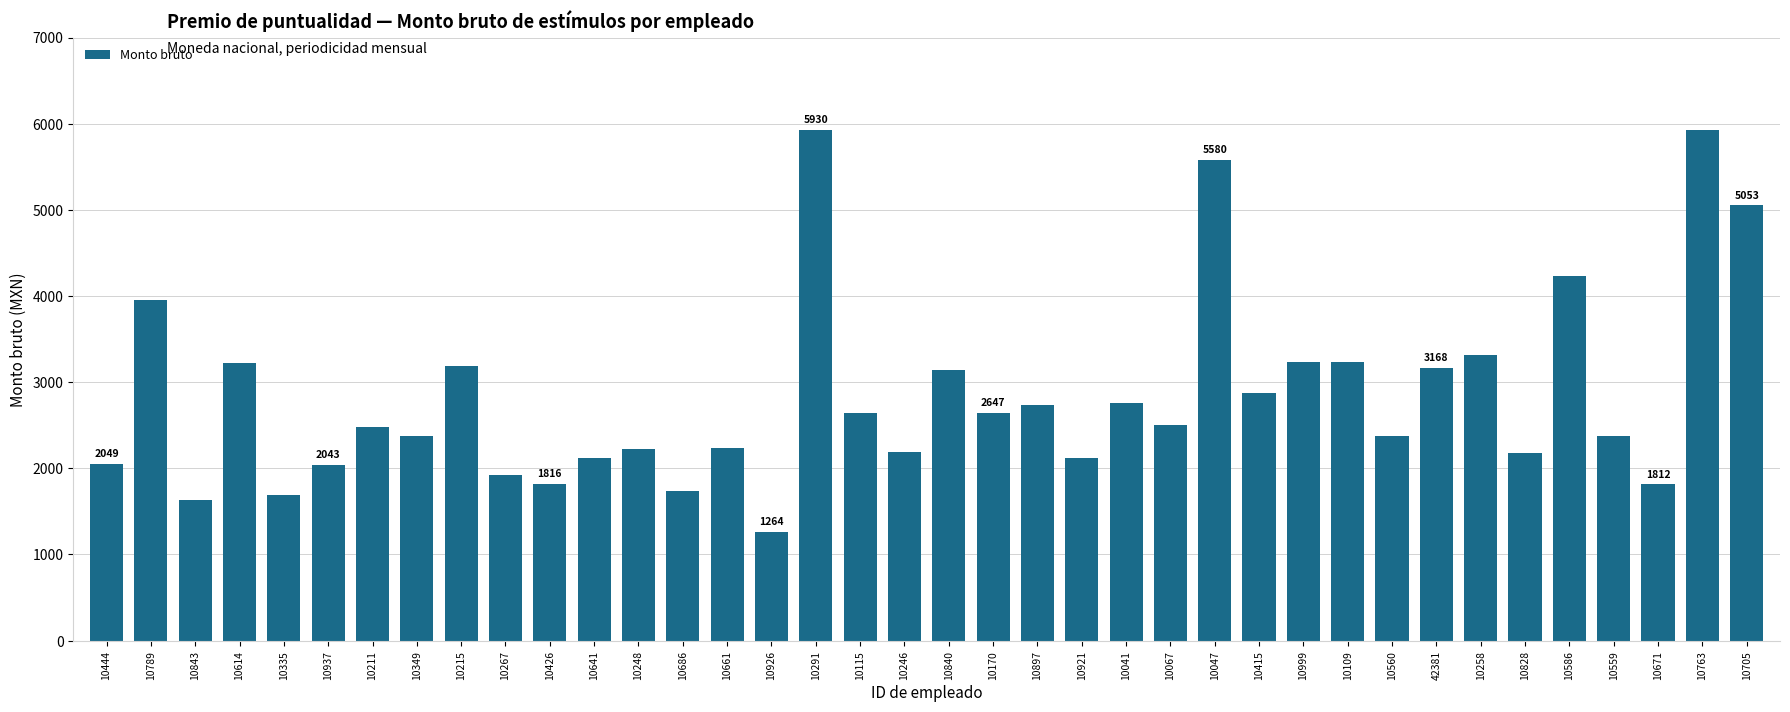

Which category has the lowest value across all series?

10926